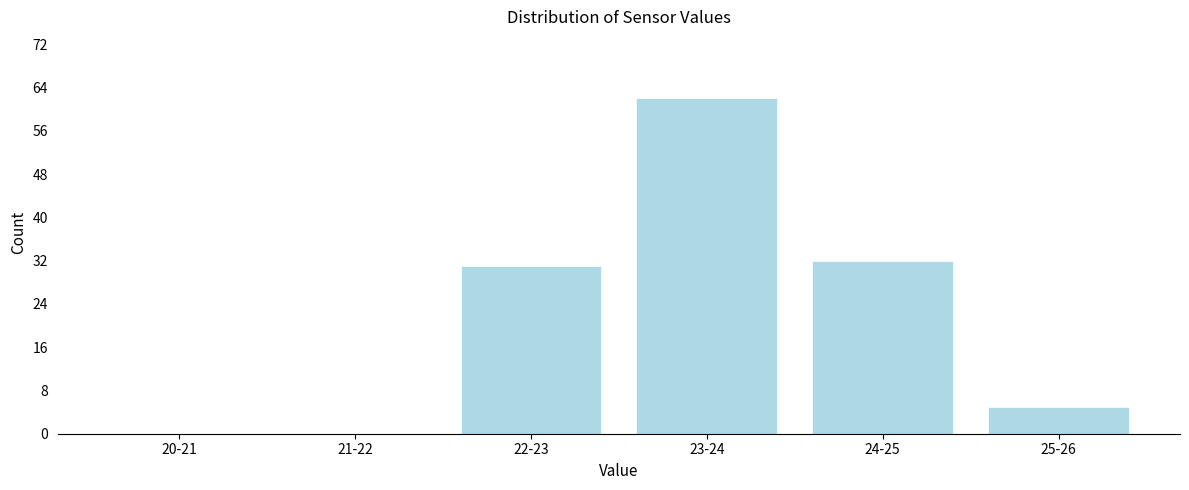

Reading right to left, extract all data points from this chart.

25-26=5	24-25=32	23-24=62	22-23=31	21-22=0	20-21=0